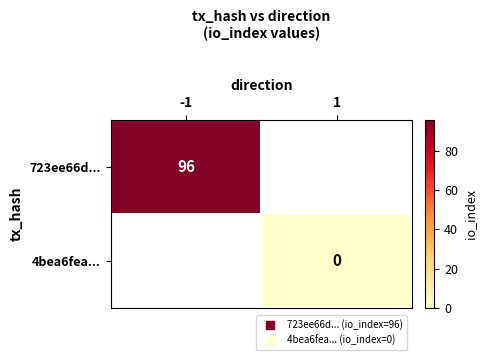

The 723ee66d... series shows 30.1 at -1. True or false?

False